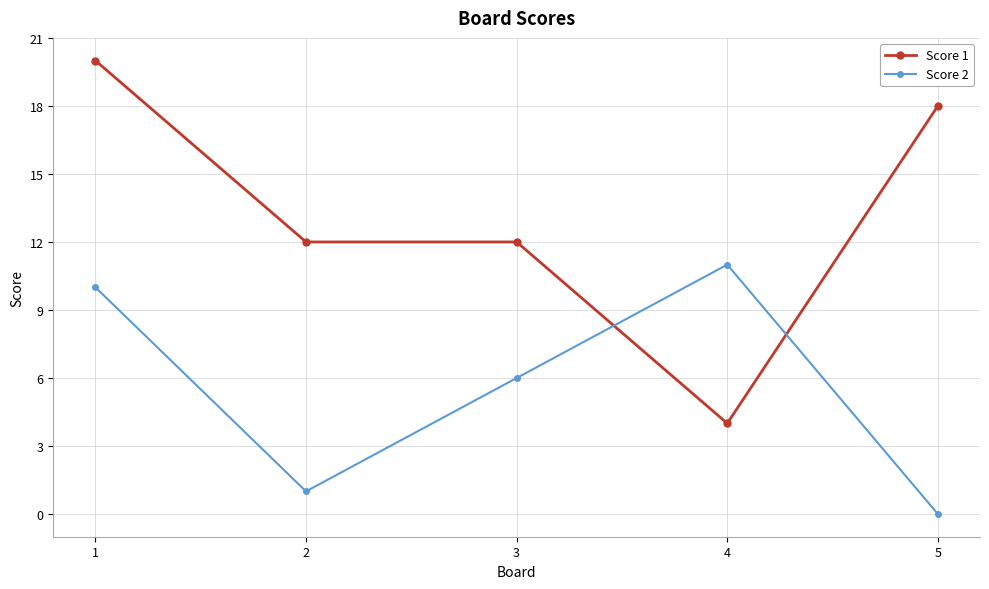

At which category is the sum across all series the highest?

1